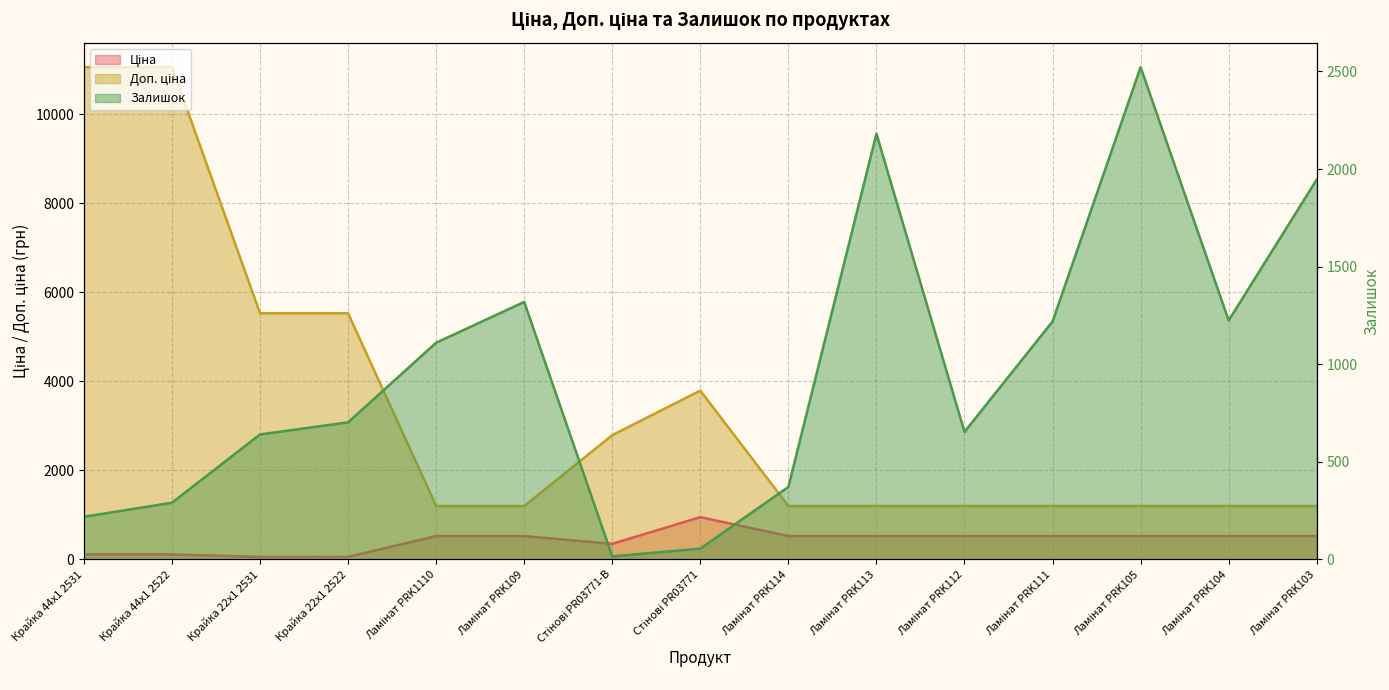

In Залишок, how many points are lower than both neighbors (excluding endpoints)?

3